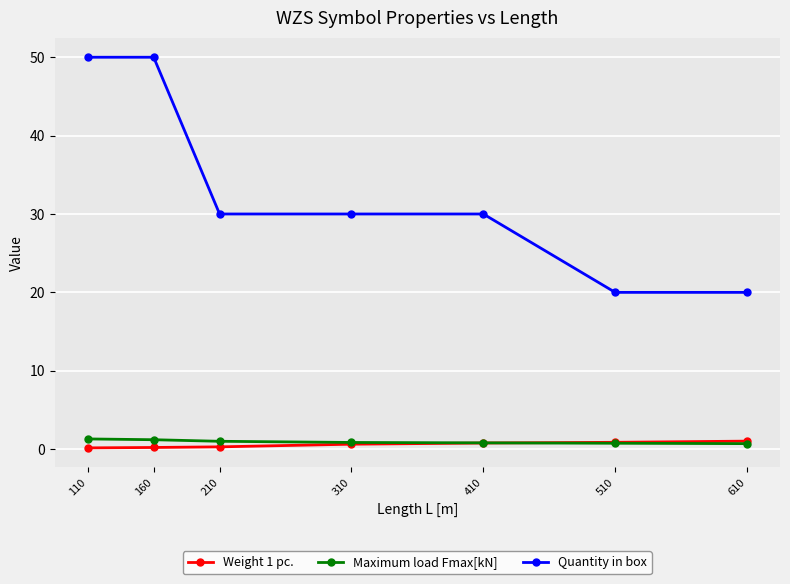

What is the difference between the maximum and minimum values in the Quantity in box series?

30.0